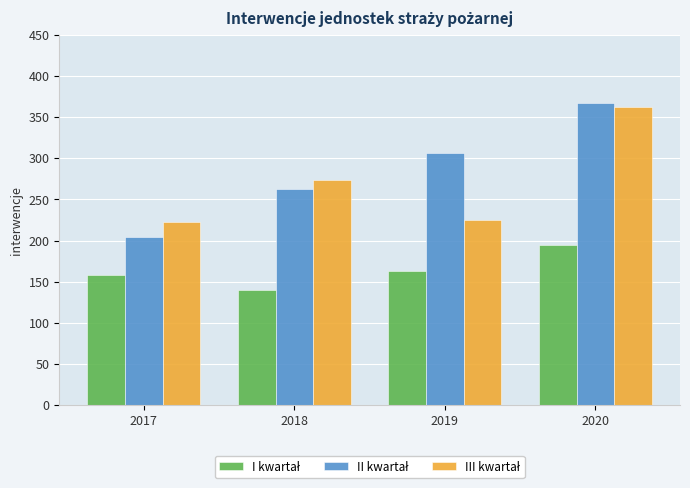

What is the spread (max minus min) of values at 2018?

133